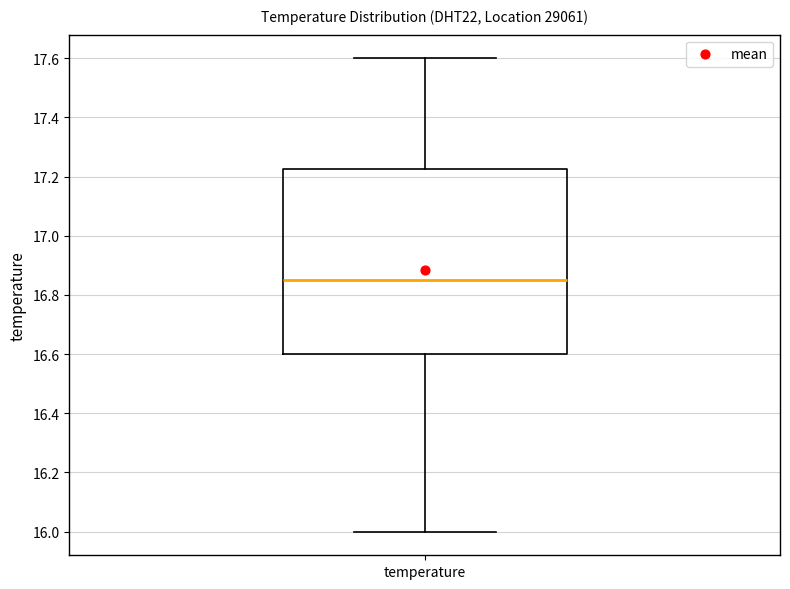

Read this box plot against the y-axis: the position of the median line, the range covered by the box, and the ends of both whiskers. The values are not printed on the chart, so give them approximately, as read against the axis.

median 16.86, box 16.60 to 17.22, whiskers 16.00 to 17.60